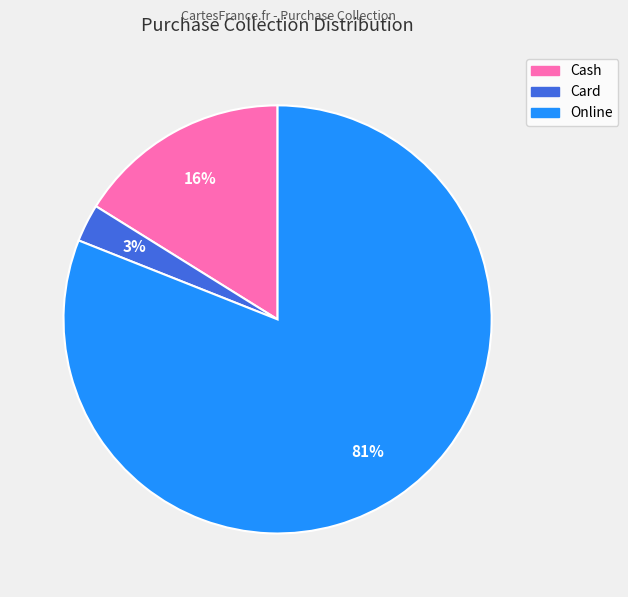

To the nearest percent, what is the difference between the largest and smallest slice percentages?

78%